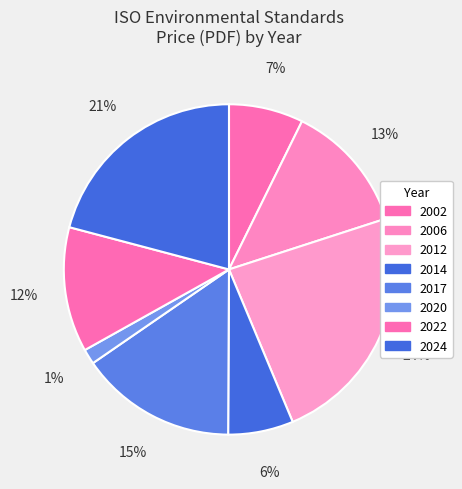

How many slices are in this pie chart?

8